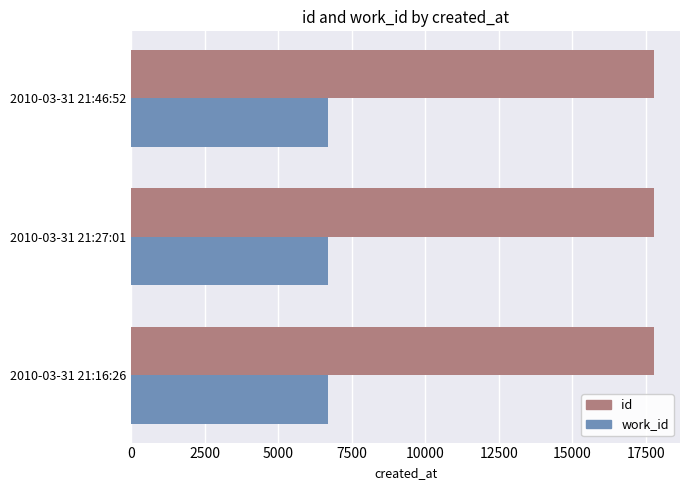

Which series has the largest total across all categories?

id